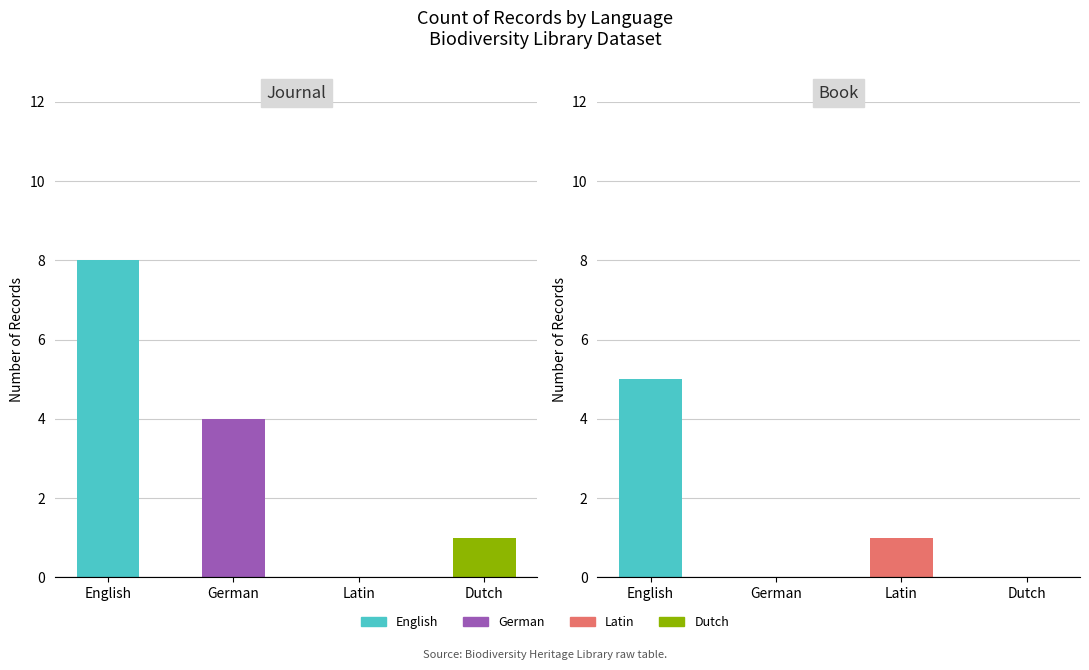

The value of Journal at German is 6. True or false?

False